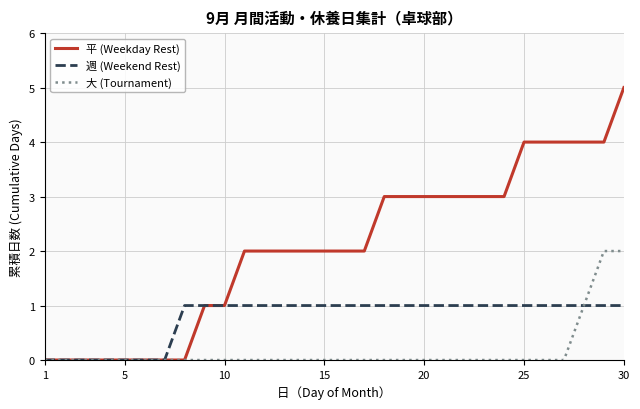

How many values in the 週 (Weekend Rest) series are below 1?

7